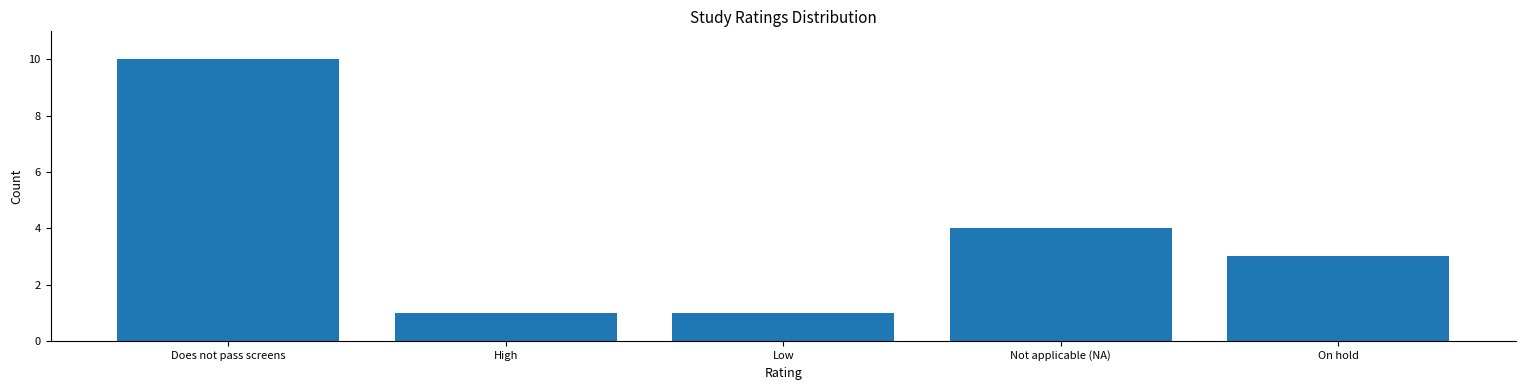

What is the difference between the values at Not applicable (NA) and Does not pass screens?

6